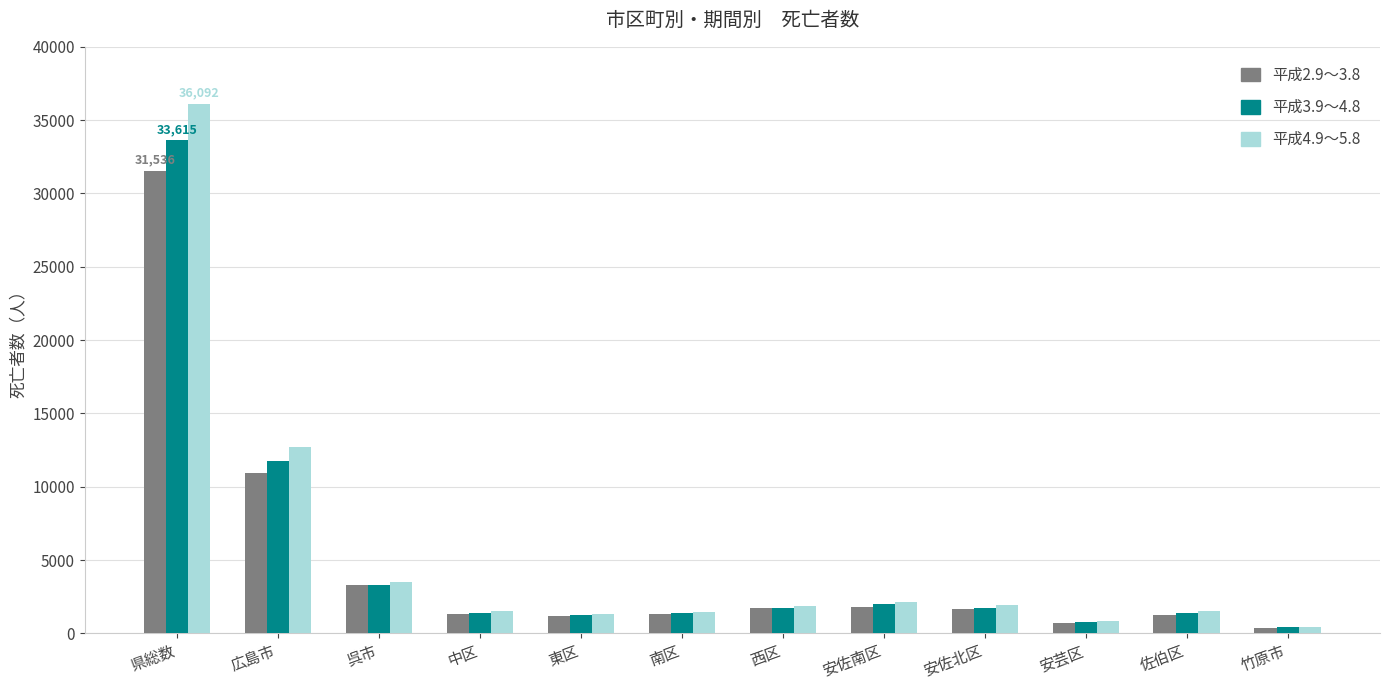

What is the total value across all series at 広島市?

35452